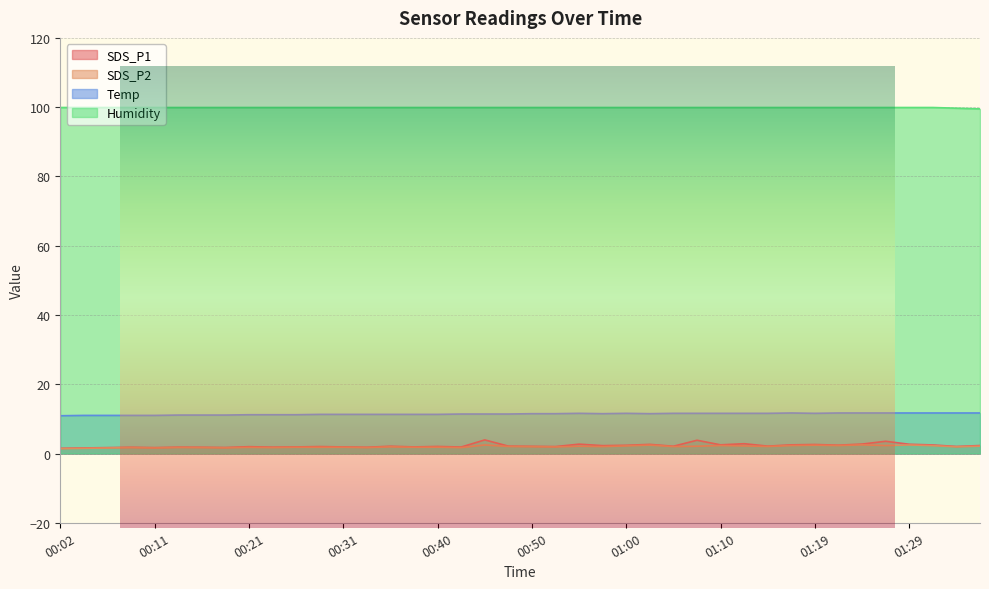

What is the value of the SDS_P1 point at the 35th from the left?

2.7